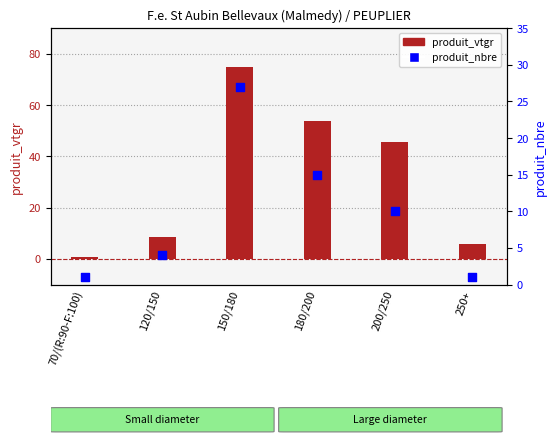

Which series contains the highest Y value?

produit_vtgr